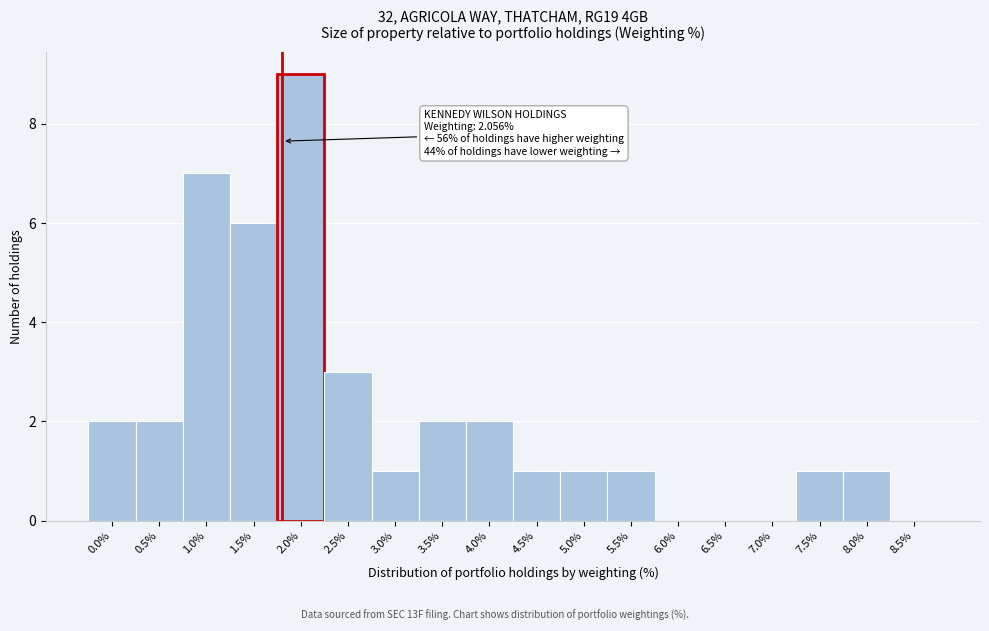

Reading left to right, extract all data points from this chart.

0.0%=2	0.5%=2	1.0%=7	1.5%=6	2.0%=9	2.5%=3	3.0%=1	3.5%=2	4.0%=2	4.5%=1	5.0%=1	5.5%=1	6.0%=0	6.5%=0	7.0%=0	7.5%=1	8.0%=1	8.5%=0